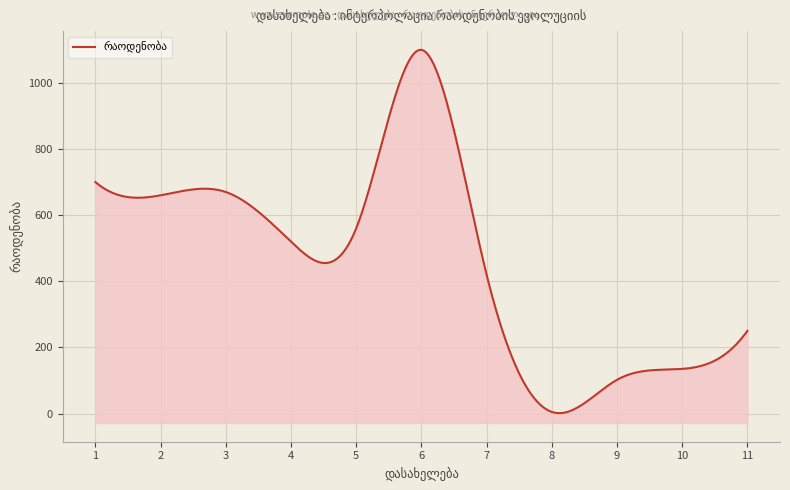

Reading left to right, what are all the values shown in this chart?

1=700	2=660	3=670	4=520	5=560	6=1100	7=420	8=5	9=102	10=135	11=250